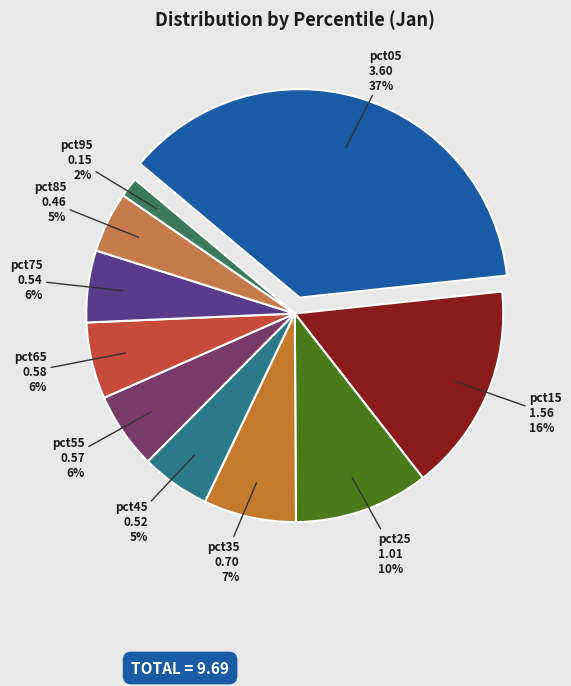

To the nearest percent, what is the combined percentage of pct25 and pct95?

12%